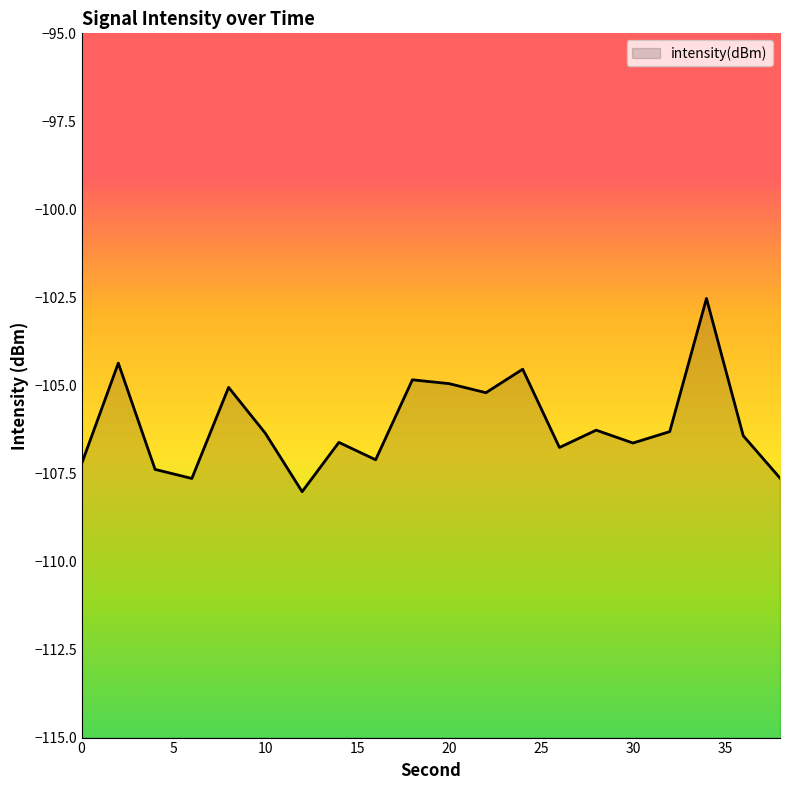

What is the value of the 14th point from the left?

-106.8